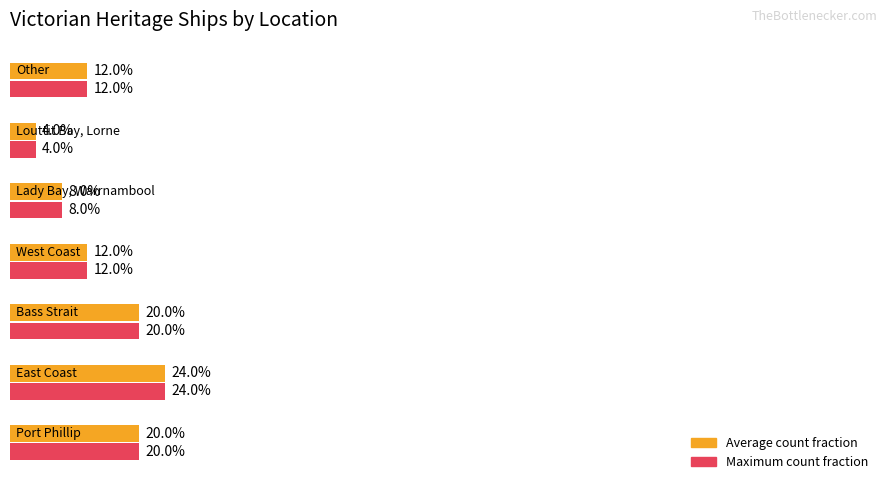

Reading left to right, extract all data points from this chart.

Ship Count (avg fraction): 0.2	0.2	0.2	0.1	0.1	0.0	0.1
Ship Count (max fraction): 0.2	0.2	0.2	0.1	0.1	0.0	0.1